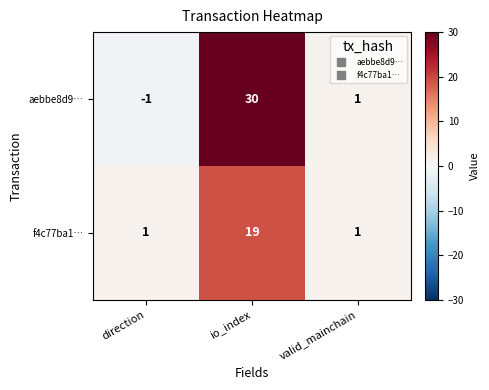

Count the number of data series in this chart.

2